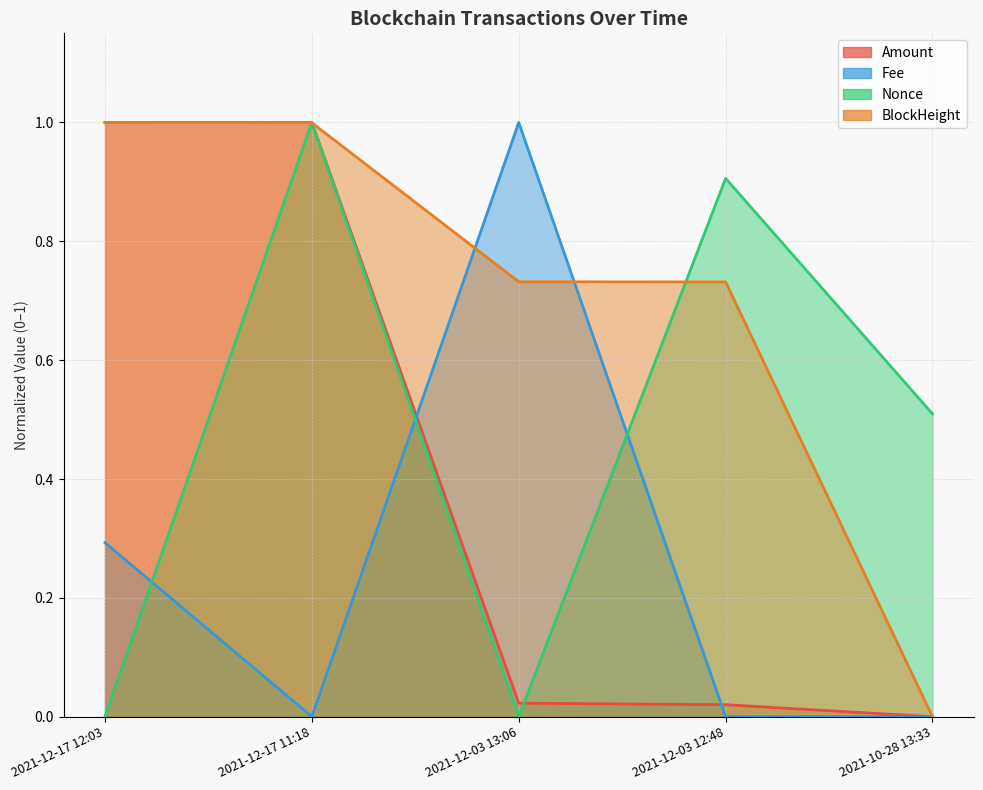

What is the difference between the maximum and minimum values in the BlockHeight line series?

1.0